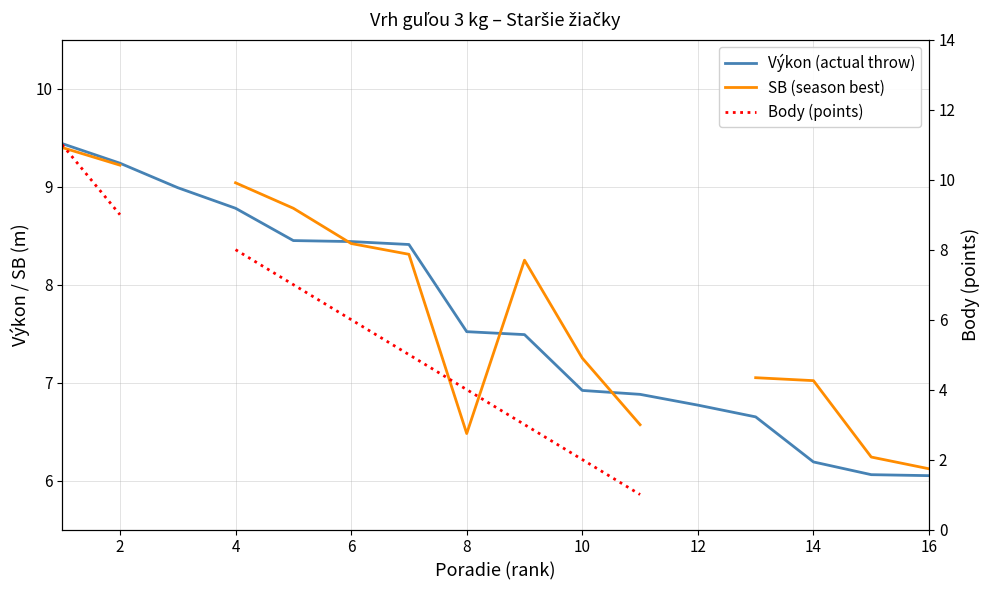

True or false: SB (season best) has more than 2 interior local peaks.

False